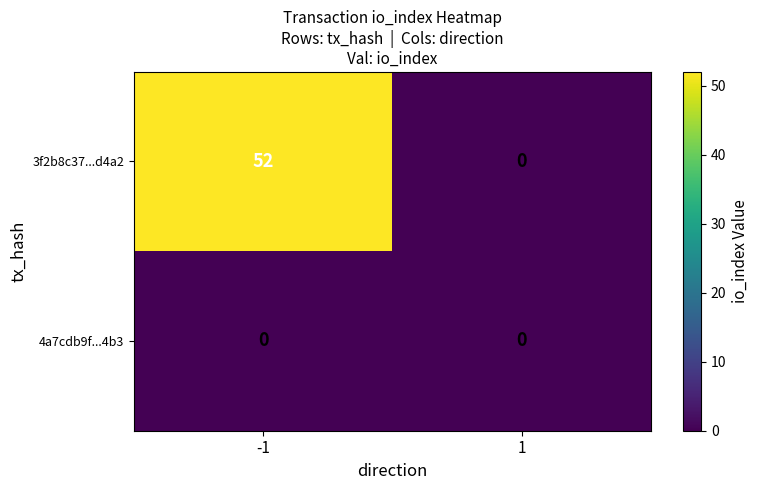

What is the sum of the 3f2b8c37...d4a2 values at 1 and -1?

52